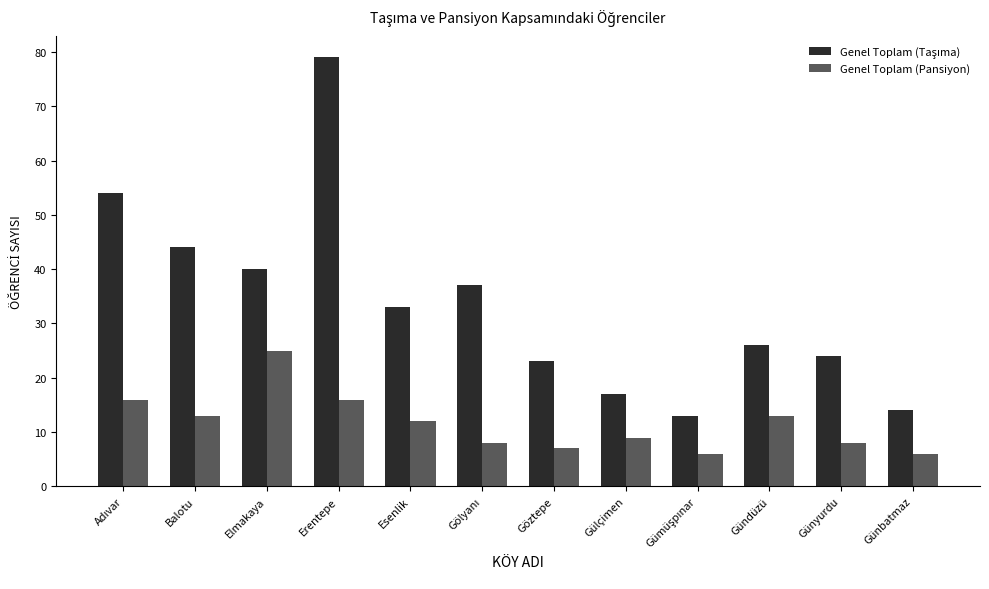

How many bars are there in total?

24